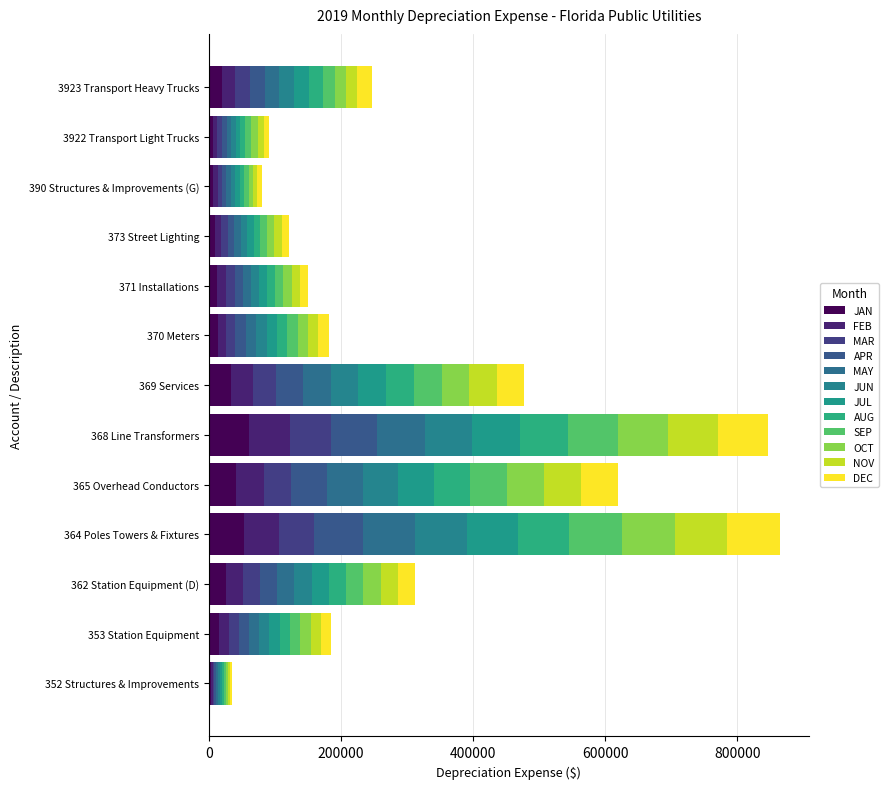

How many values in the JAN series are below 15083?

6